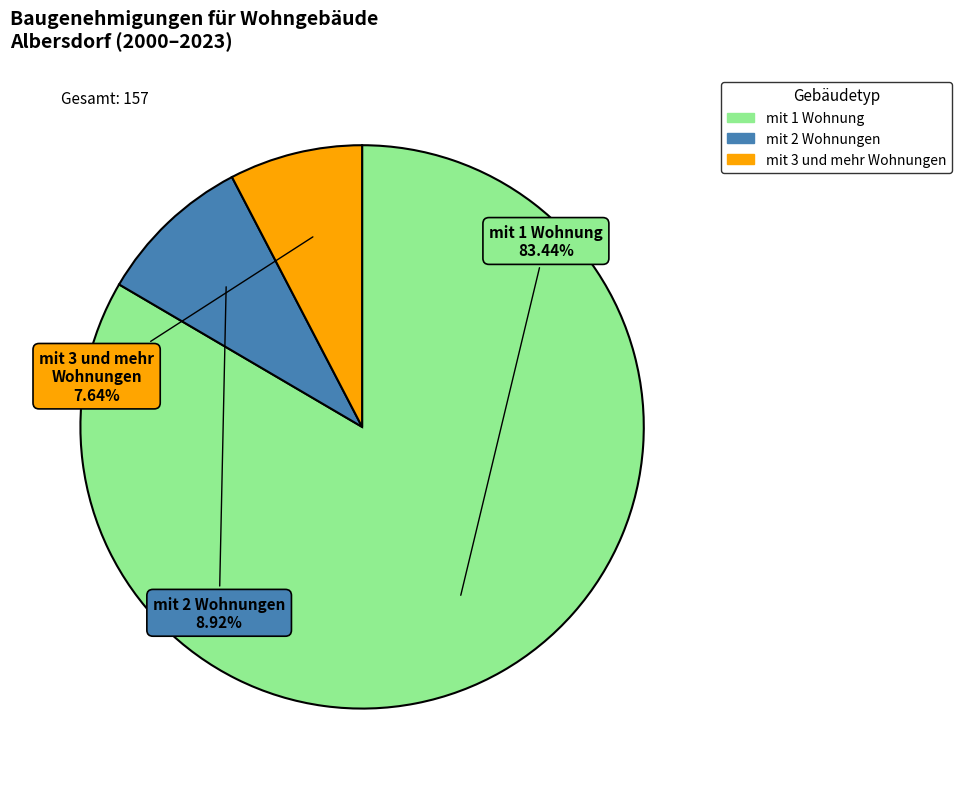

Is there a majority slice in this chart?

Yes